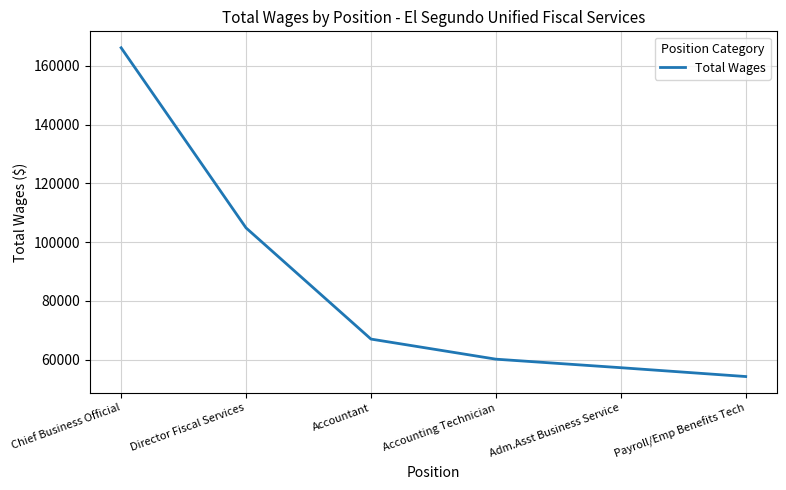

Reading left to right, extract all data points from this chart.

Chief Business Official=166119	Director Fiscal Services=104817	Accountant=66983	Accounting Technician=60145	Adm.Asst Business Service=57243	Payroll/Emp Benefits Tech=54235